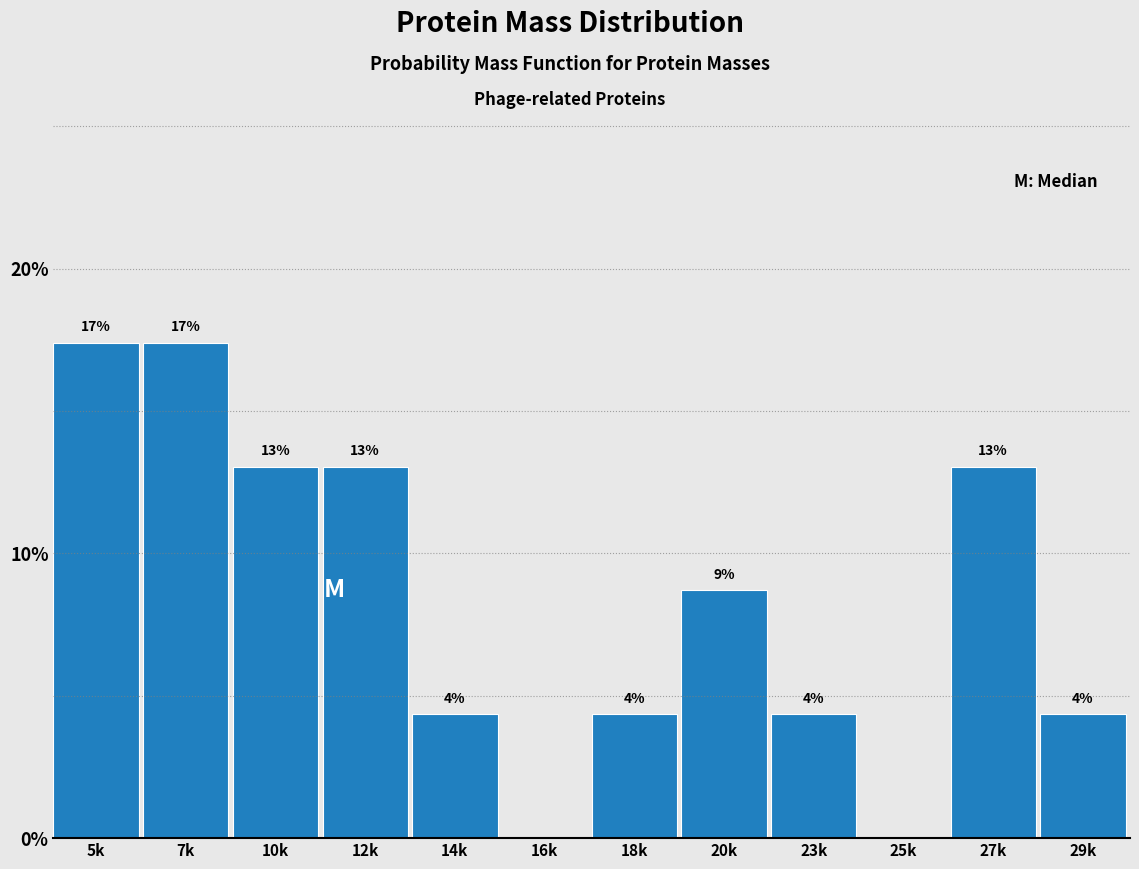

Are the bars horizontal?

No